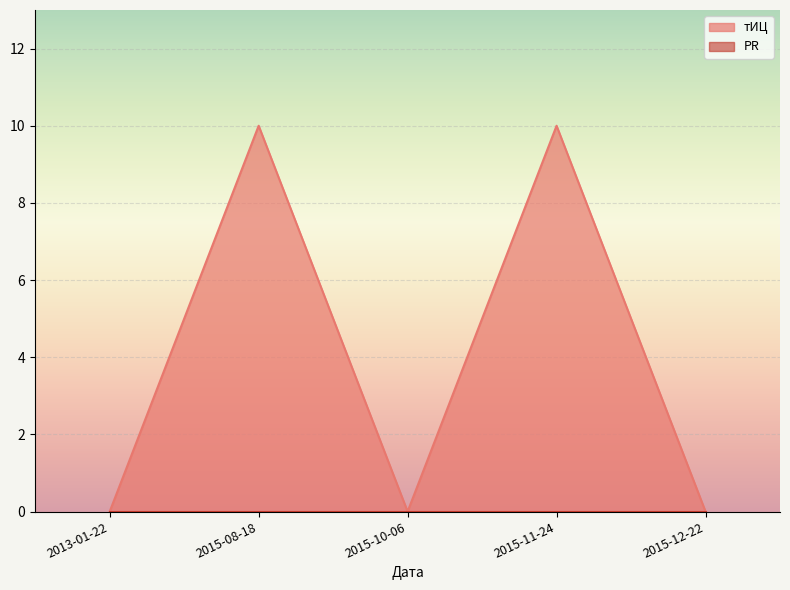

At which category does the chart reach its peak across all series?

2015-08-18